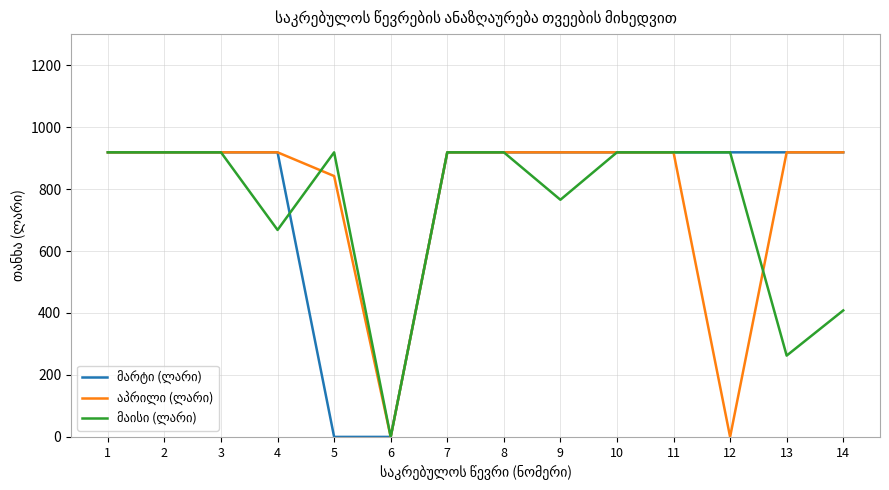

What is the greatest value displayed?

918.5